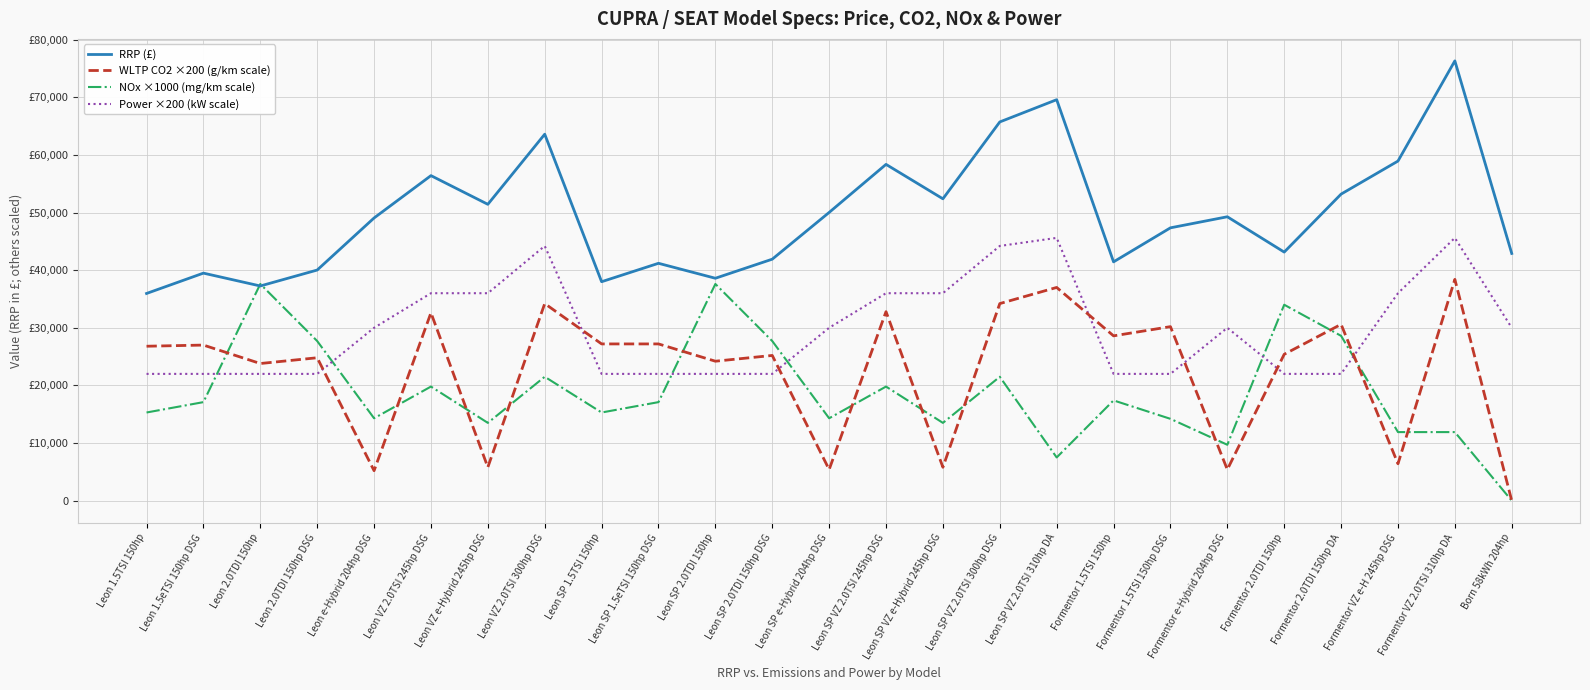

At which category is the sum across all series the highest?

Formentor VZ 2.0TSI 310hp DA